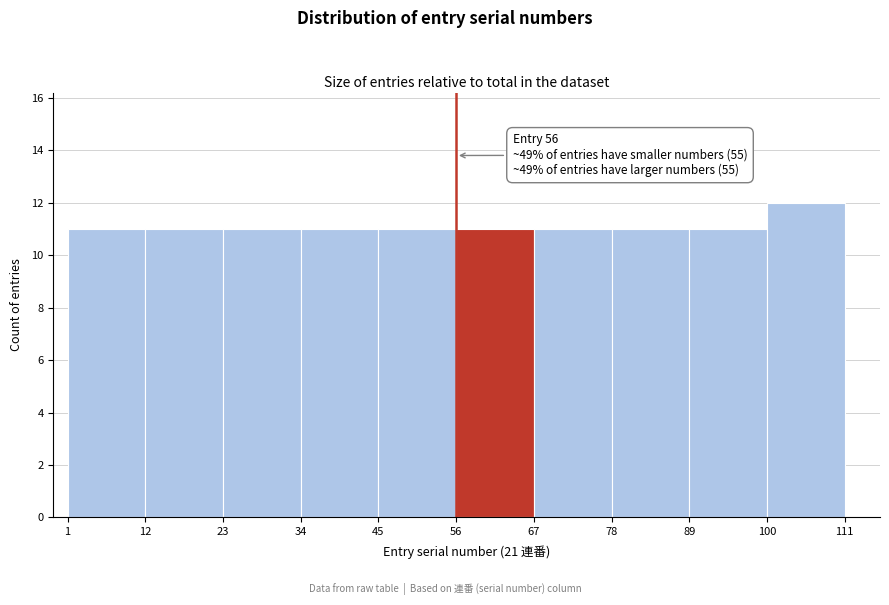

Over which range of the x-axis is the bar tallest?

100 to 111